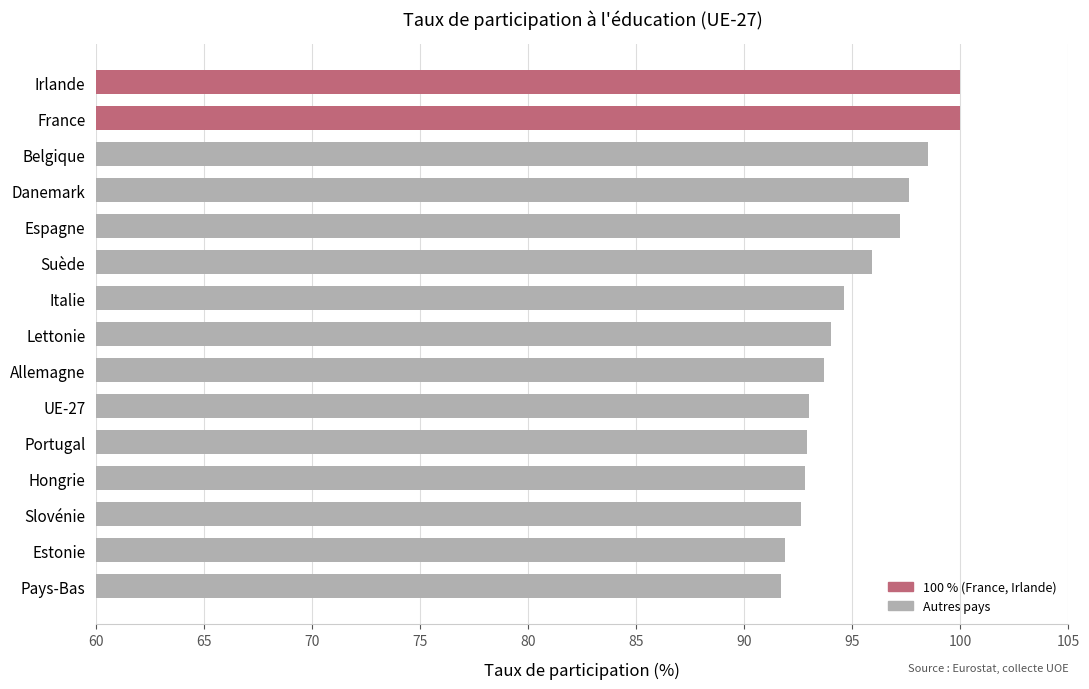

What is the label of the 8th bar from the top?

Lettonie